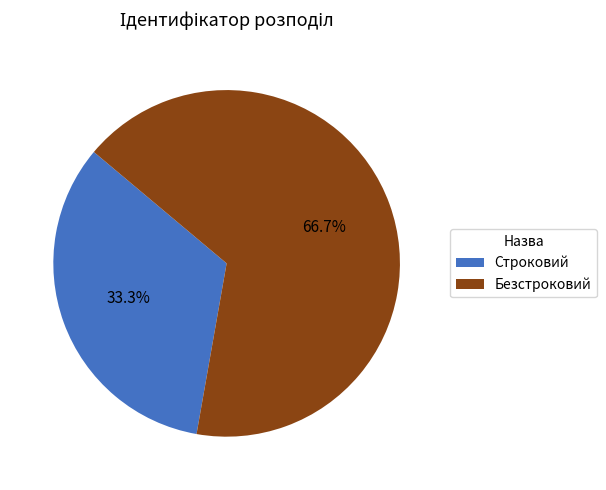

Between Безстроковий and Строковий, which is larger?

Безстроковий